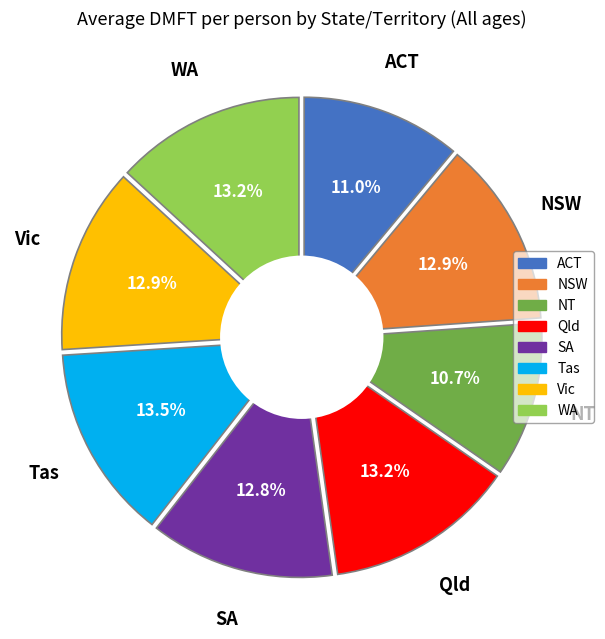

Does Qld account for over 50% of the chart?

No